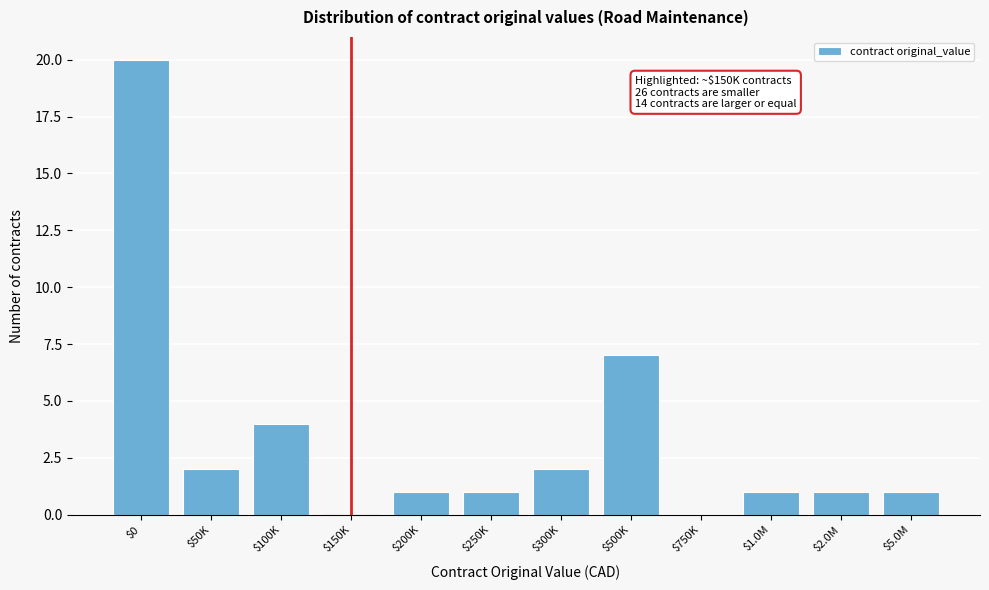

Is it true that the value at $250K is 1?

True